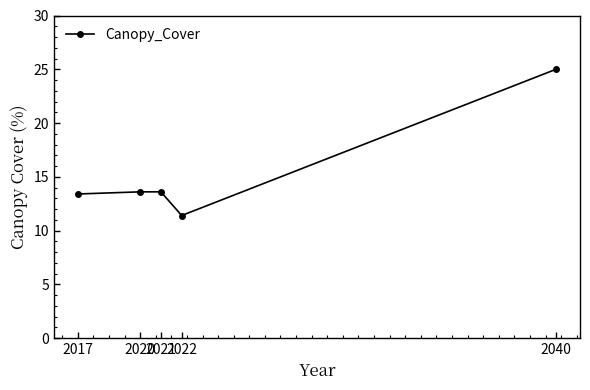

Count the number of categories in the chart.

5